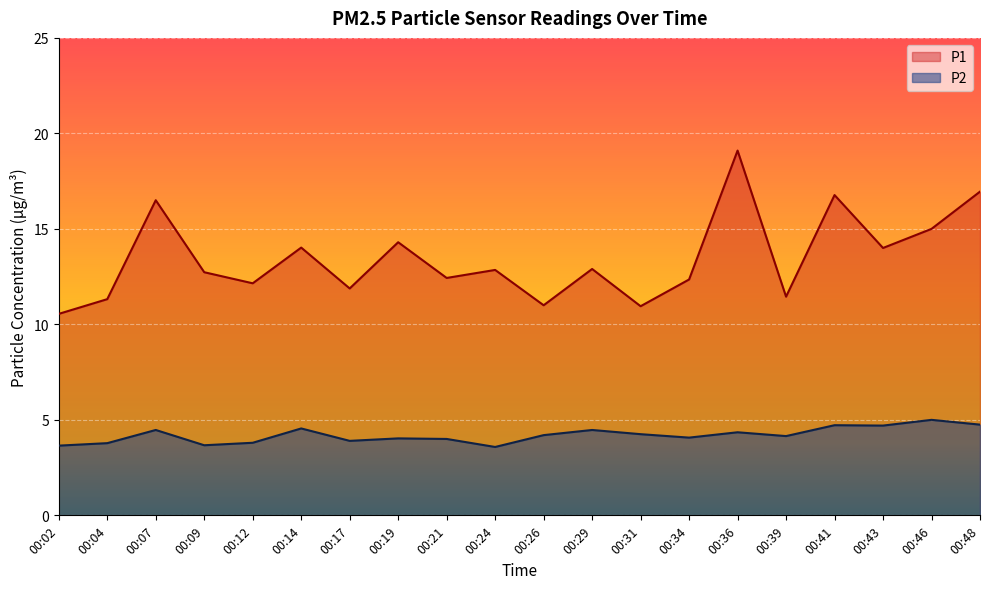

List the series in order of their peak value, highest first.

P1, P2